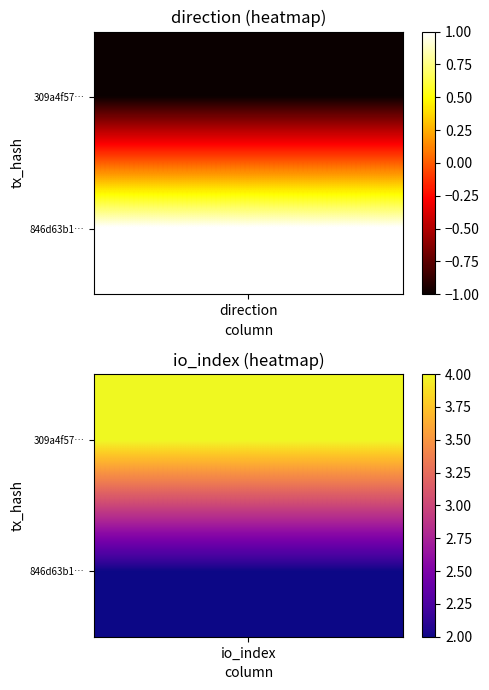

What is the difference between the 846d63b196a8ba3da9f5a9d30d32e5b18c436bc values at 1 and 0?

1